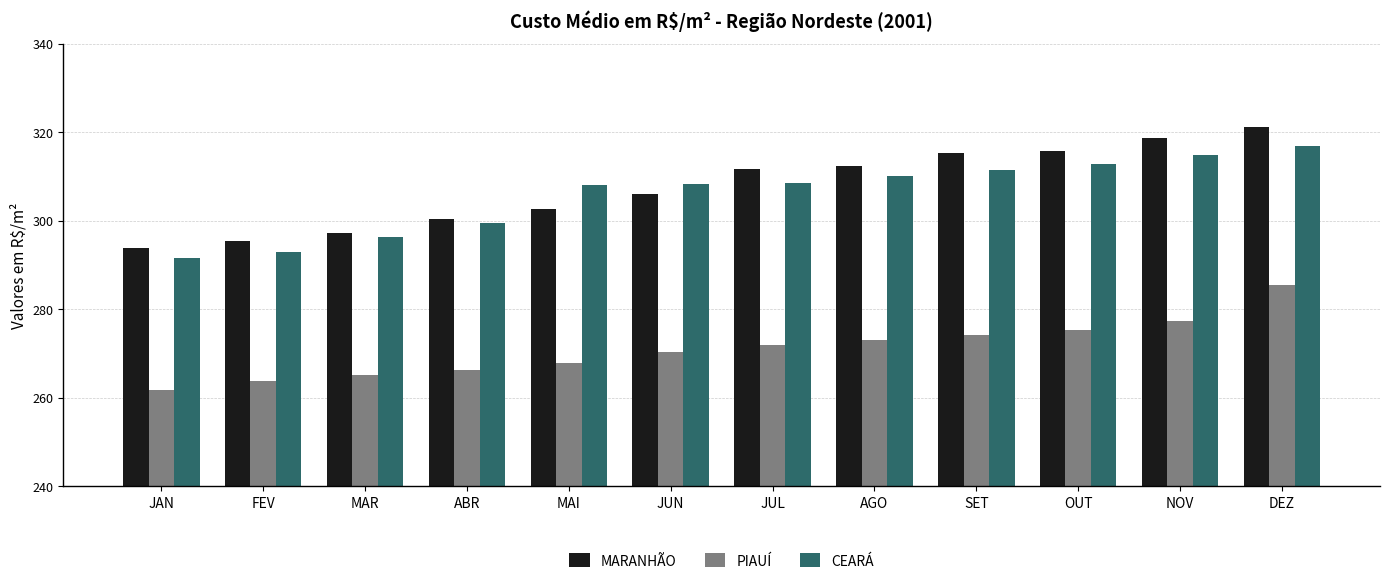

What is the difference between the highest and lowest values at DEZ?

35.7